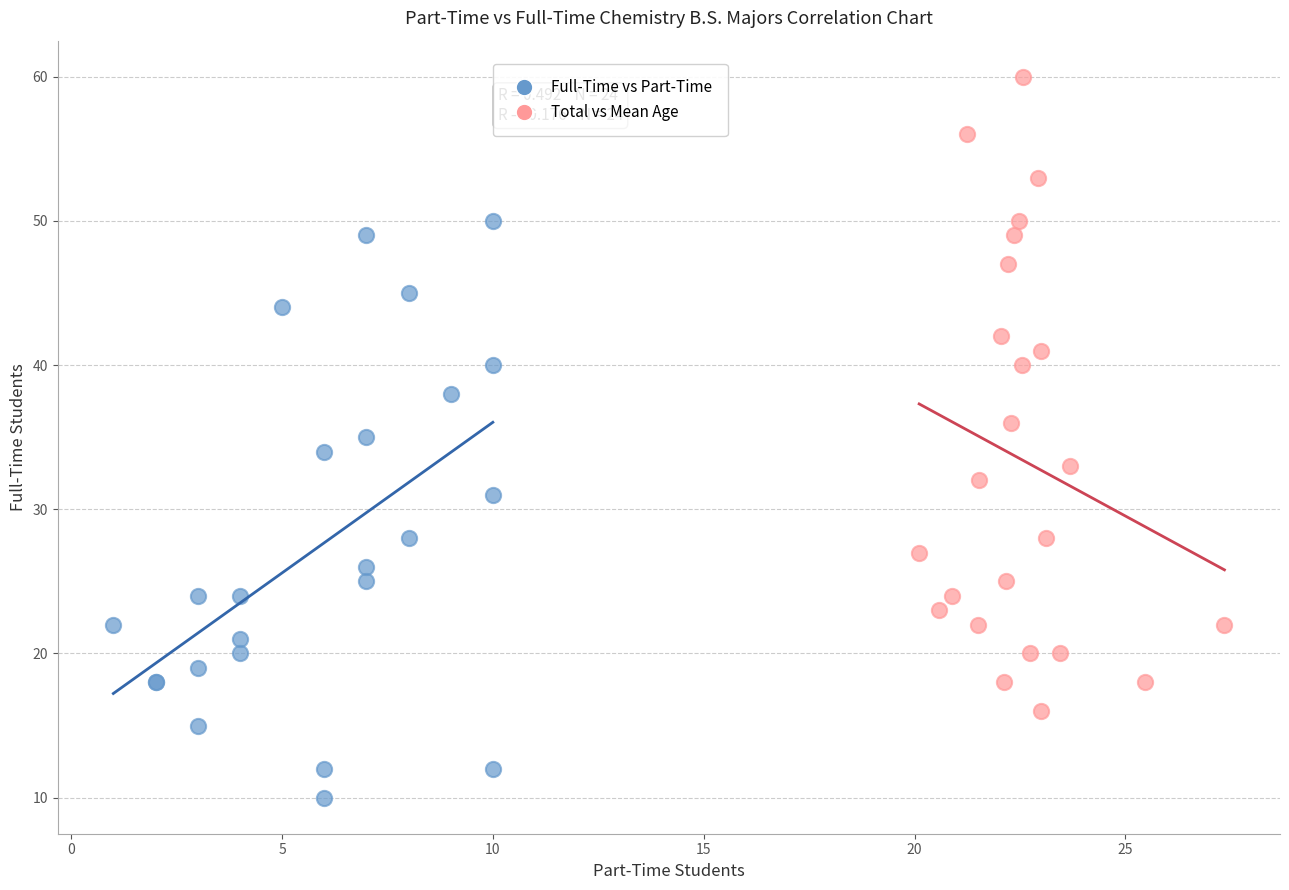

Which series contains the lowest Y value?

Full-Time vs Part-Time